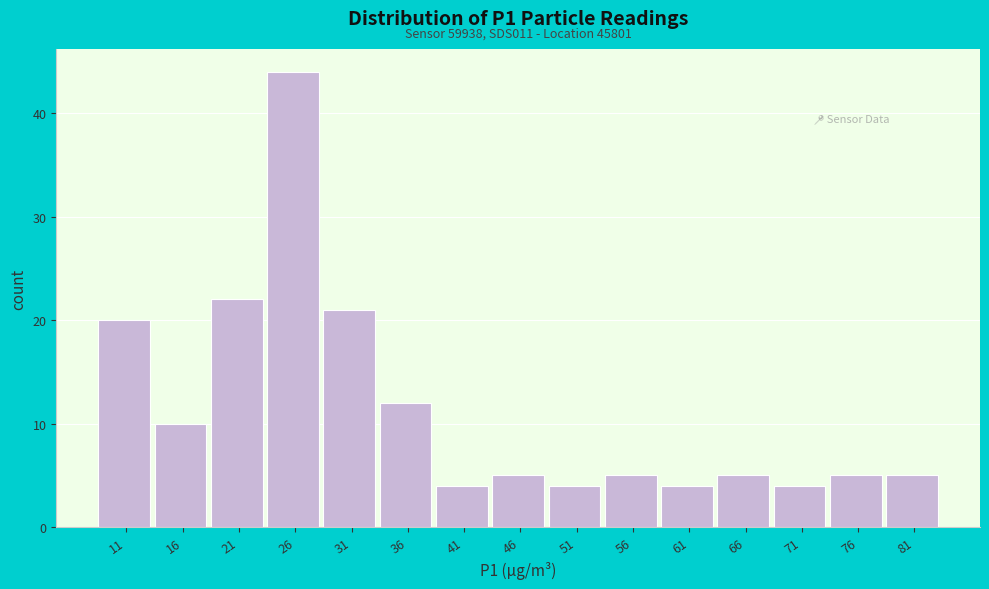

Reading left to right, transcribe all the data shown in this chart.

11=20	16=10	21=22	26=44	31=21	36=12	41=4	46=5	51=4	56=5	61=4	66=5	71=4	76=5	81=5